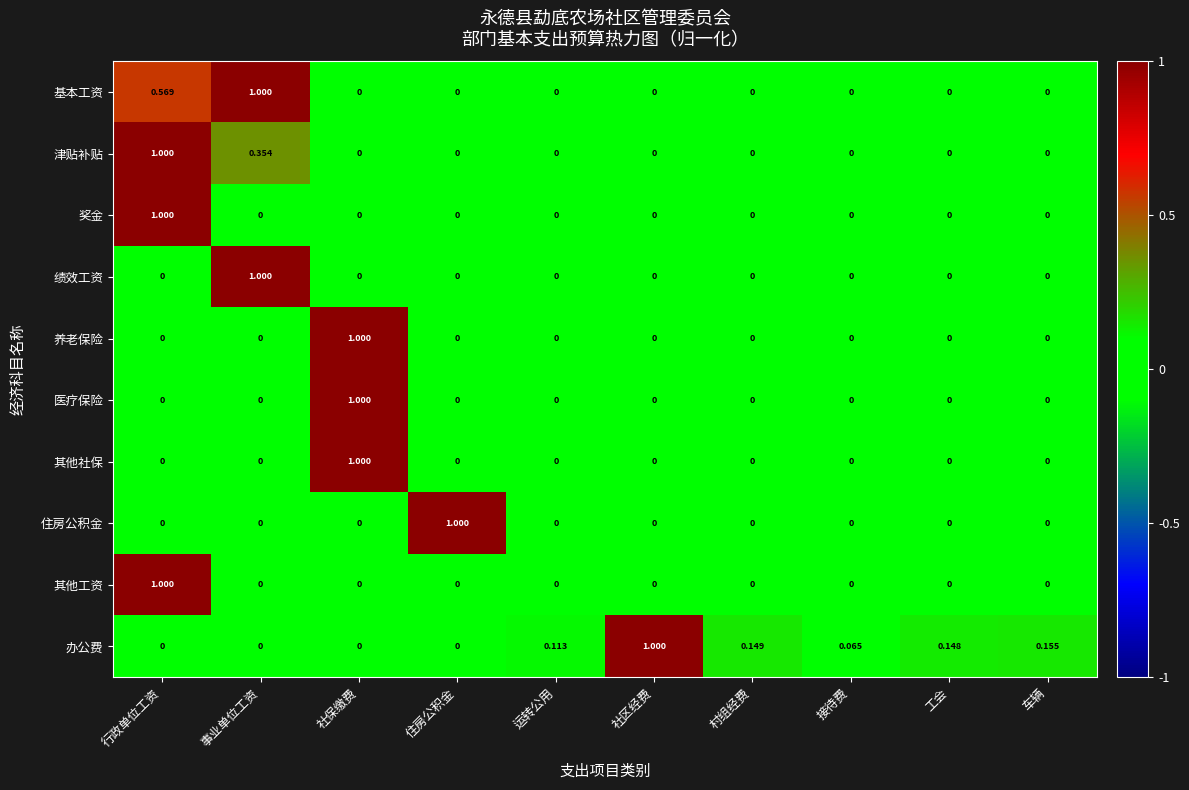

Which series has the largest total across all categories?

办公费